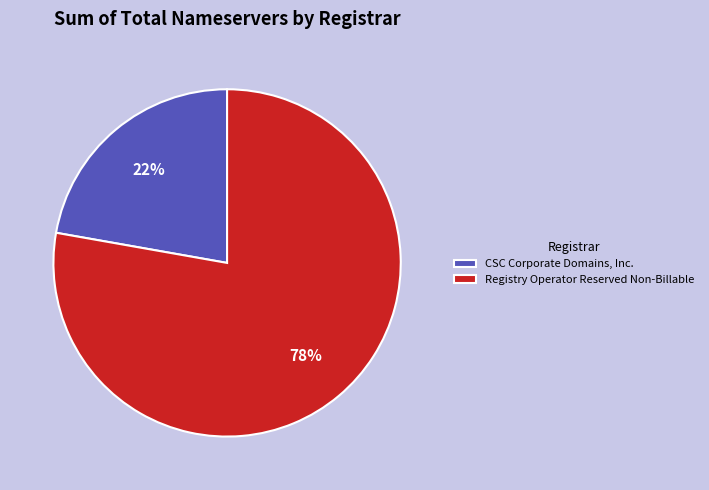

Which has a higher value, CSC Corporate Domains, Inc. or Registry Operator Reserved Non-Billable?

Registry Operator Reserved Non-Billable